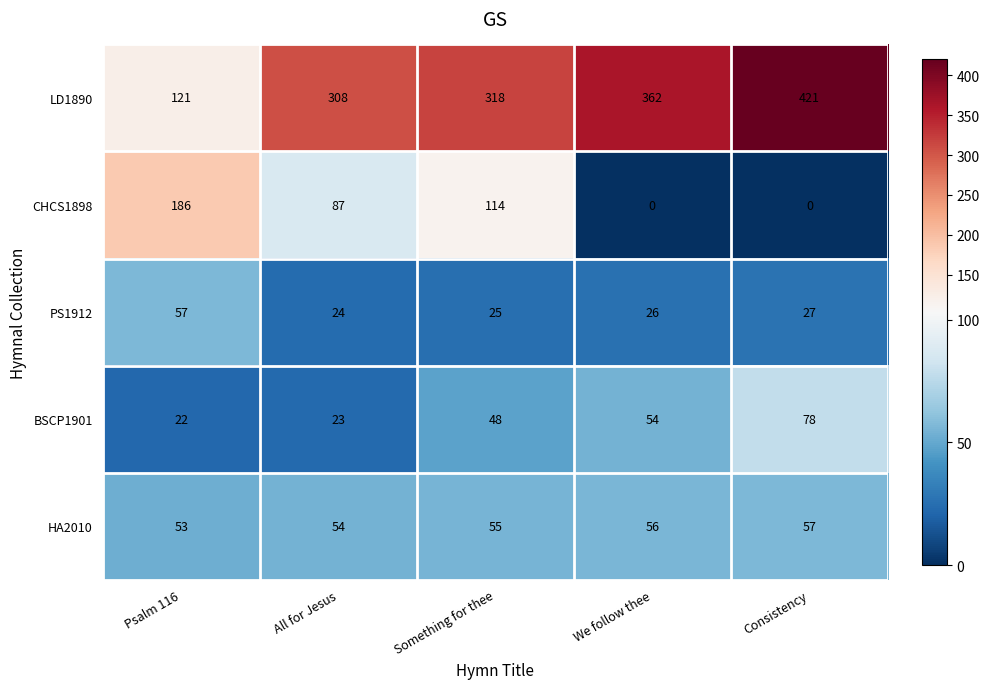

At how many categories does at least one series exceed 197?

4